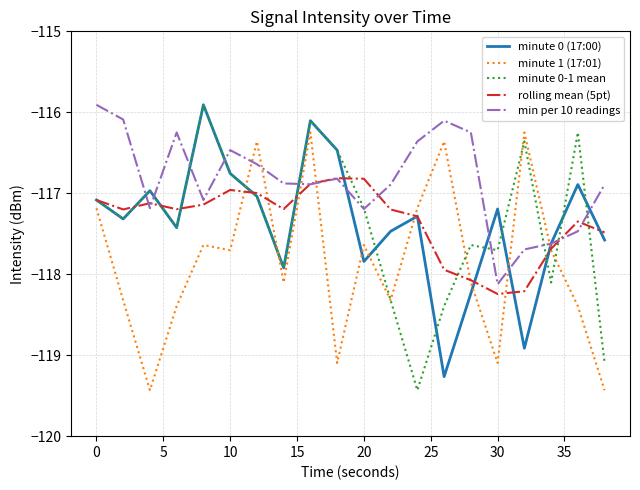

How many intersections are there between minute 1 (17:01) and min per 10 readings?

6